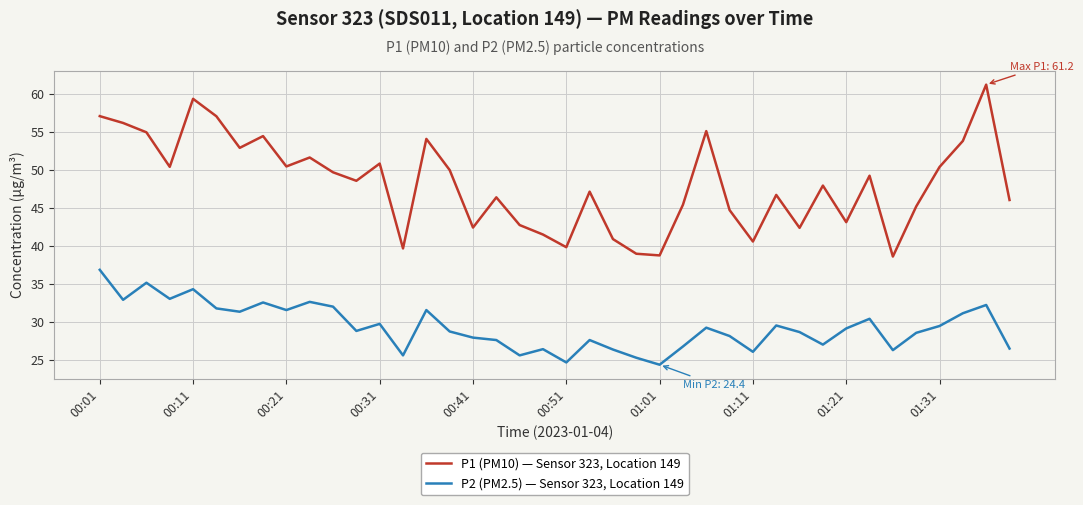

Rank the series by their average value, from highest to lowest.

P1 (PM10) — Sensor 323, Location 149, P2 (PM2.5) — Sensor 323, Location 149